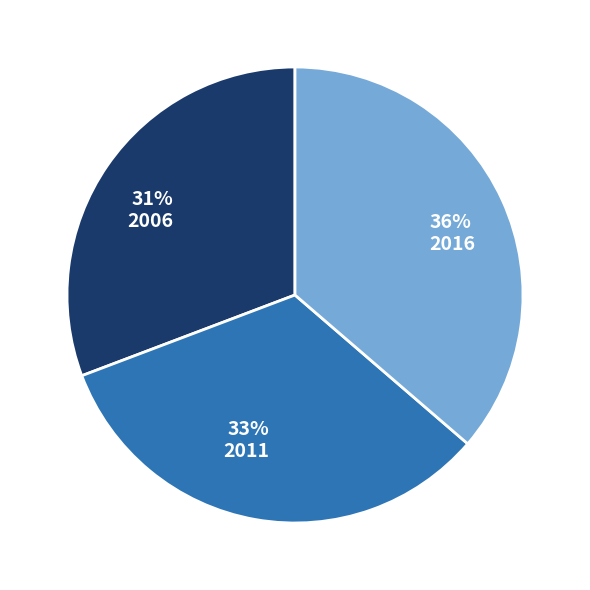

How many slices are in this pie chart?

3